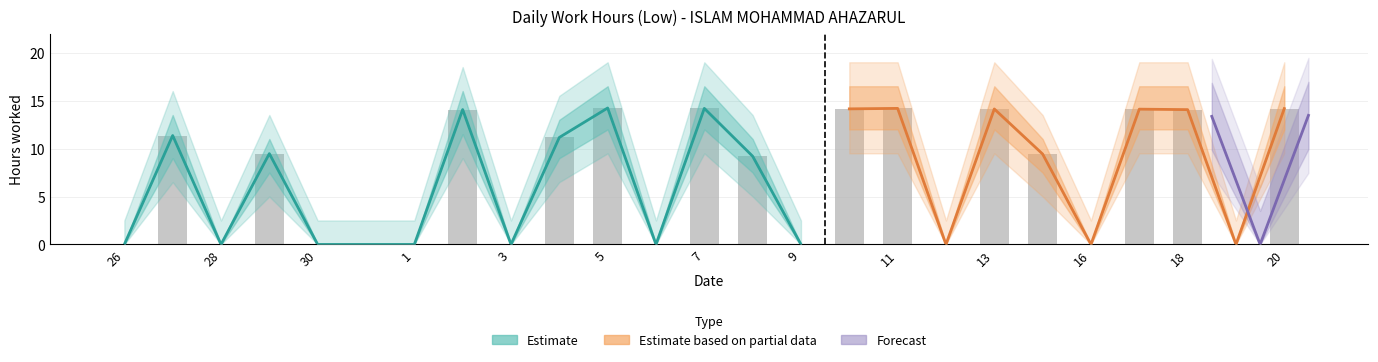

Reading right to left, what are all the values shown in this chart?

Low: 14.2	0.0	14.1	14.1	0.0	9.4	14.1	0.0	14.2	14.1	0.0	9.2	14.2	0.0	14.2	11.2	0.0	14.1	0.0	0.0	0.0	9.5	0.0	11.4	0.0
Low_upper: 16.5	0.0	16.5	16.5	0.0	11.0	16.5	0.0	16.5	16.5	0.0	11.0	16.5	0.0	16.5	13.0	0.0	16.0	0.0	0.0	0.0	11.0	0.0	13.5	0.0
Low_lower: 12.0	0.0	12.0	12.0	0.0	7.5	12.0	0.0	12.0	12.0	0.0	7.5	12.0	0.0	12.0	9.0	0.0	11.5	0.0	0.0	0.0	7.5	0.0	9.0	0.0
Estimate: 14.2	0.0	14.1	14.1	0.0	9.4	14.1	0.0	14.2	14.1	0.0	9.2	14.2	0.0	14.2	11.2	0.0	14.1	0.0	0.0	0.0	9.5	0.0	11.4	0.0
raw_bar: 14.2	0.0	14.1	14.1	0.0	9.4	14.1	0.0	14.2	14.1	0.0	9.2	14.2	0.0	14.2	11.2	0.0	14.1	0.0	0.0	0.0	9.5	0.0	11.4	0.0